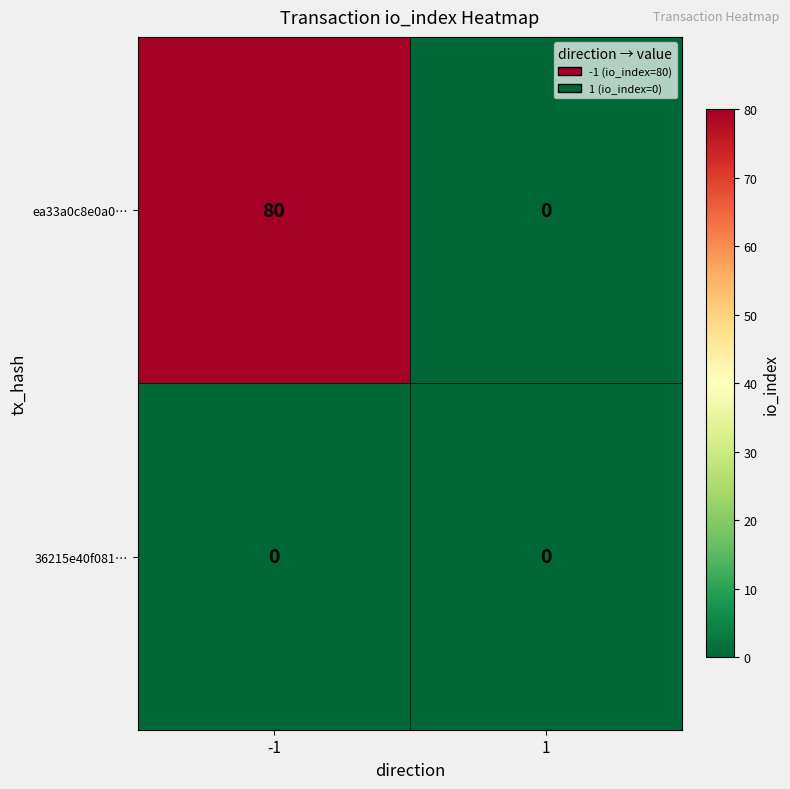

At how many categories does at least one series exceed 77?

1